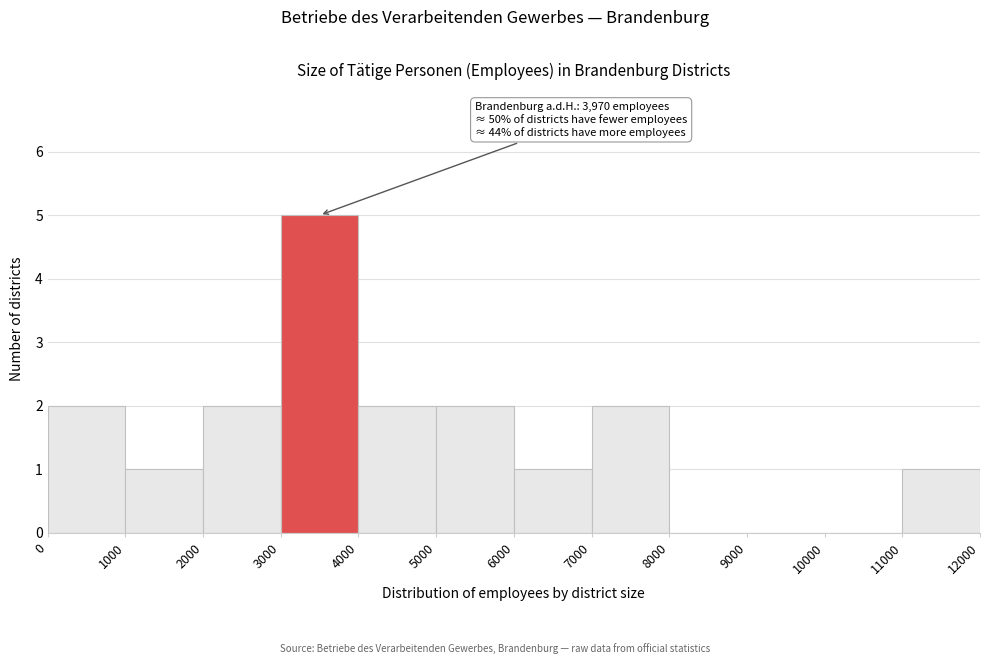

Which range on the x-axis has the tallest bar?

3000 to 4000